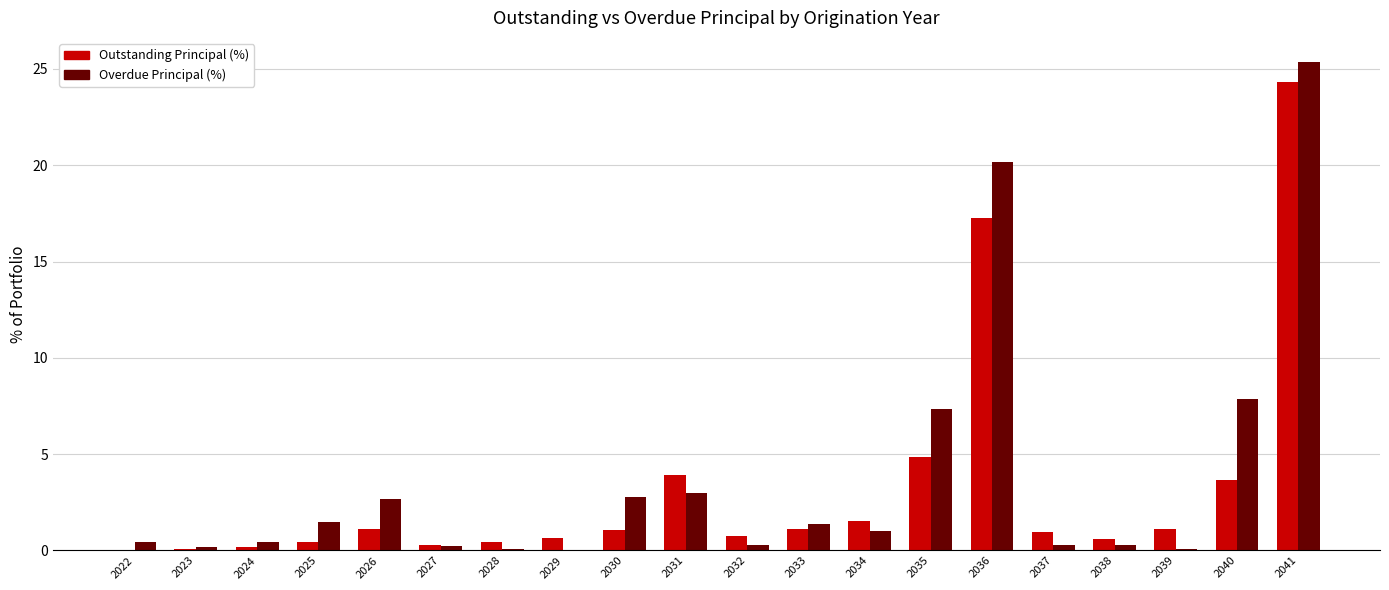

What is the total value across all series at 2029?

0.6